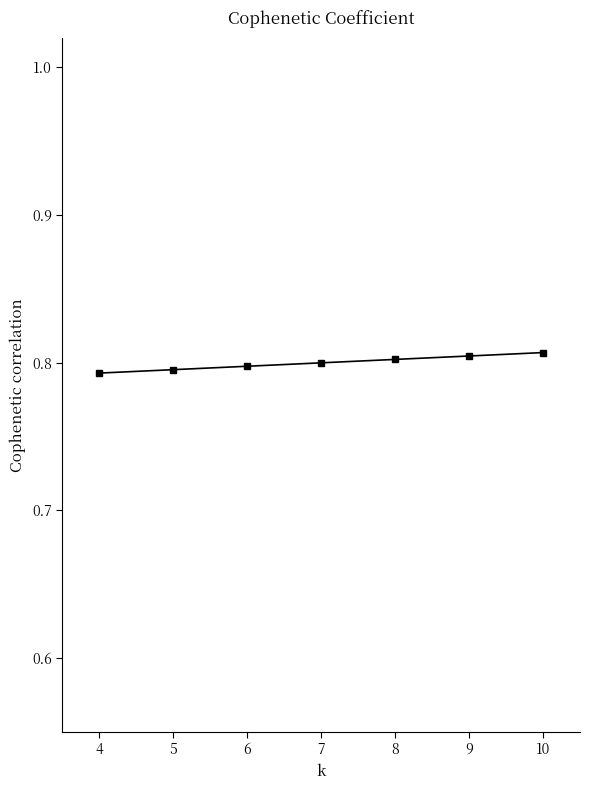

The chart shows a value of 1.3 at 10. True or false?

False